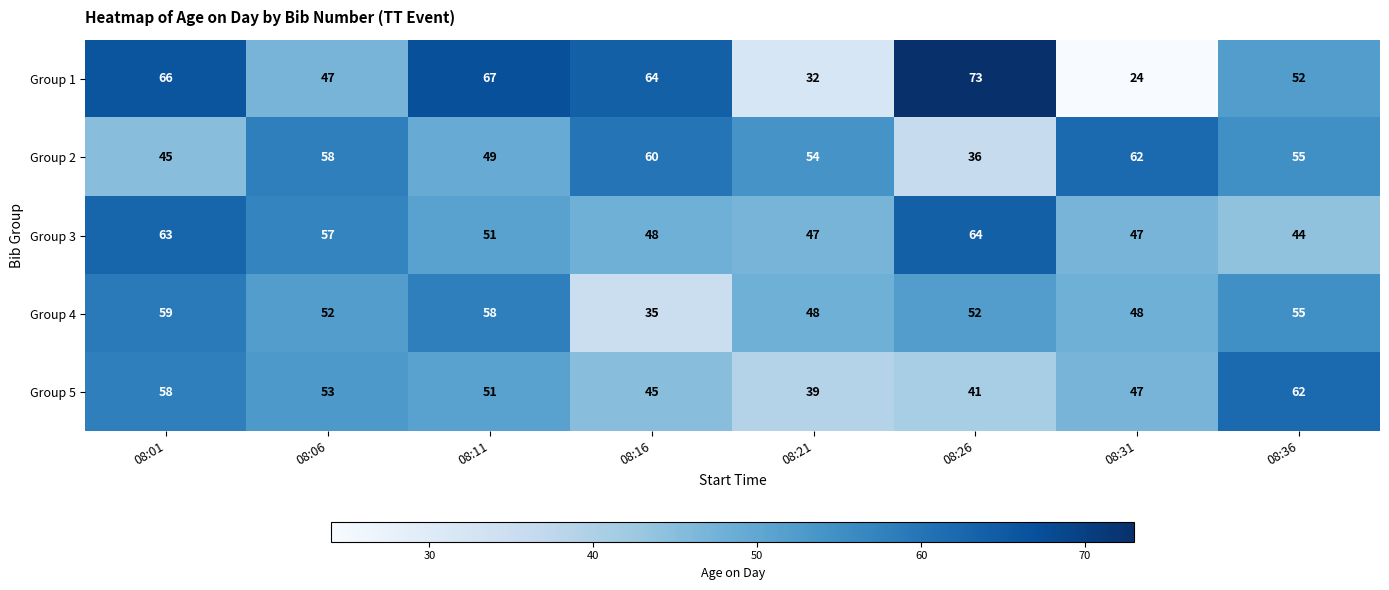

Between 08:16 and 08:21, which series saw the biggest shift?

Group 1